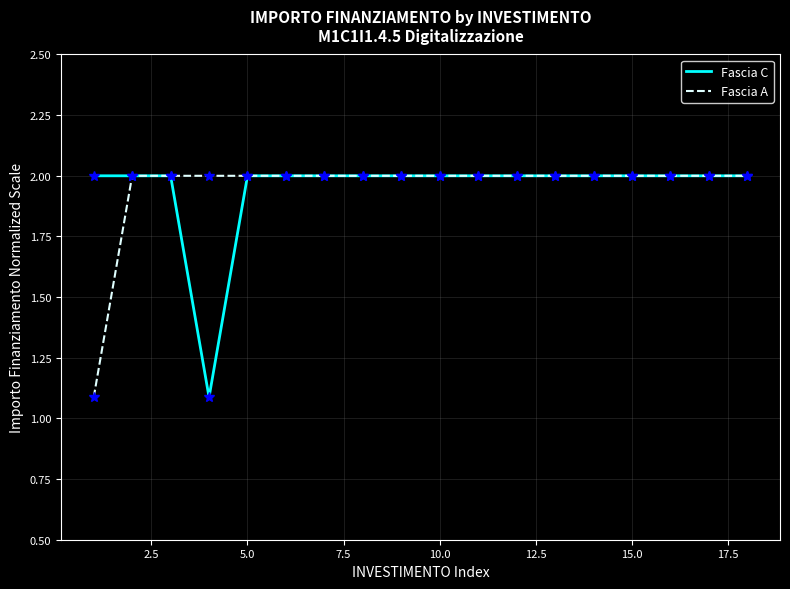

The value of Fascia A at 15.0 is 2.0. True or false?

True